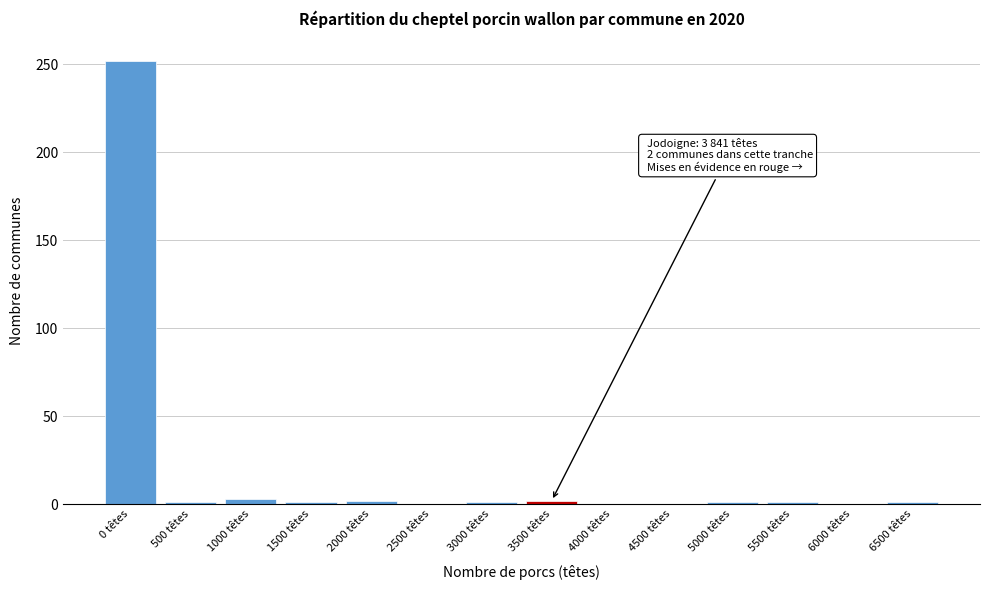

True or false: the data shows 1 at 3000 têtes.

True